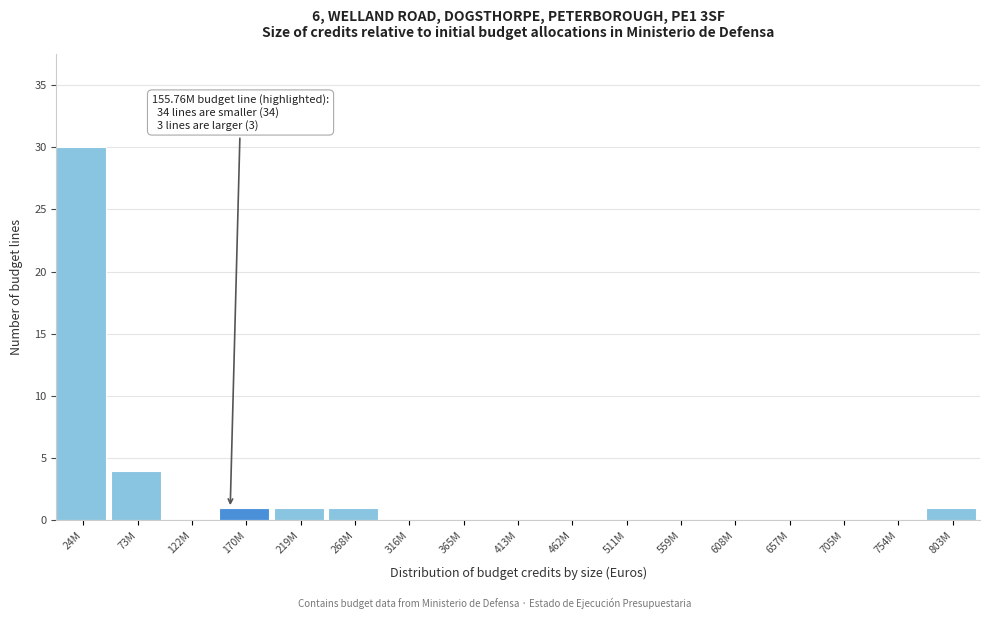

Reading right to left, list all the values displayed in this chart.

803M=1	754M=0	705M=0	657M=0	608M=0	559M=0	511M=0	462M=0	413M=0	365M=0	316M=0	268M=1	219M=1	170M=1	122M=0	73M=4	24M=30